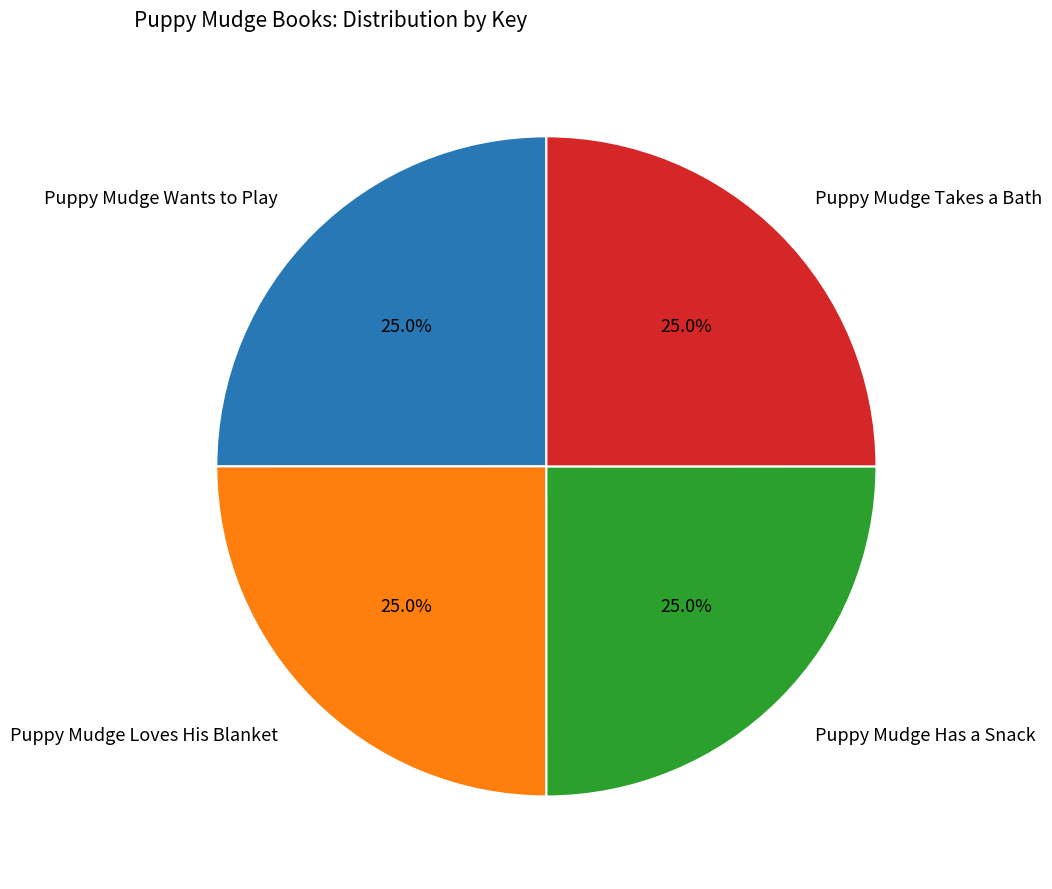

Does any single category account for the majority?

No